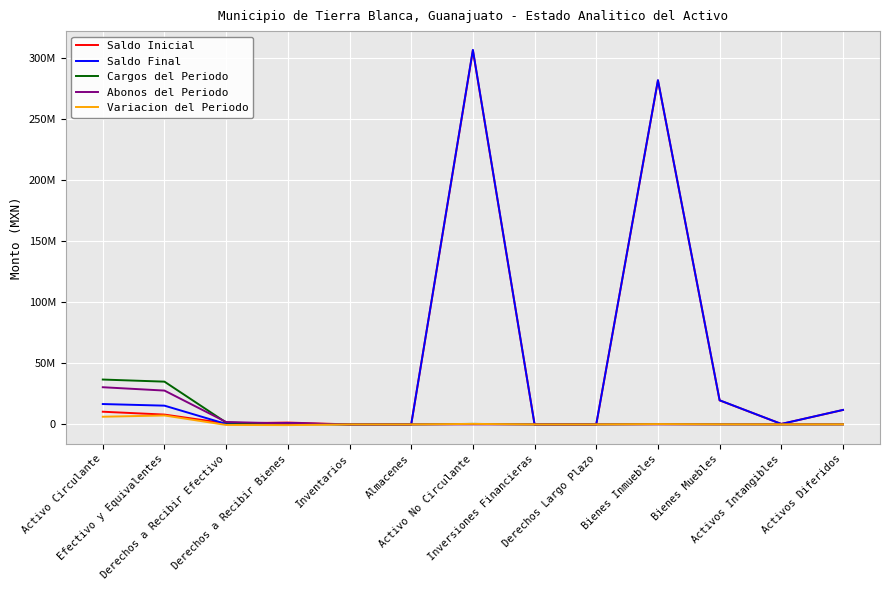

At which category is the sum across all series the highest?

Activo No Circulante